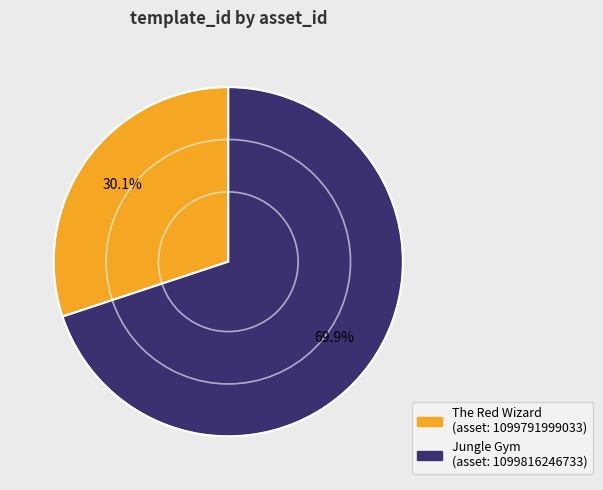

Does any single category account for the majority?

Yes